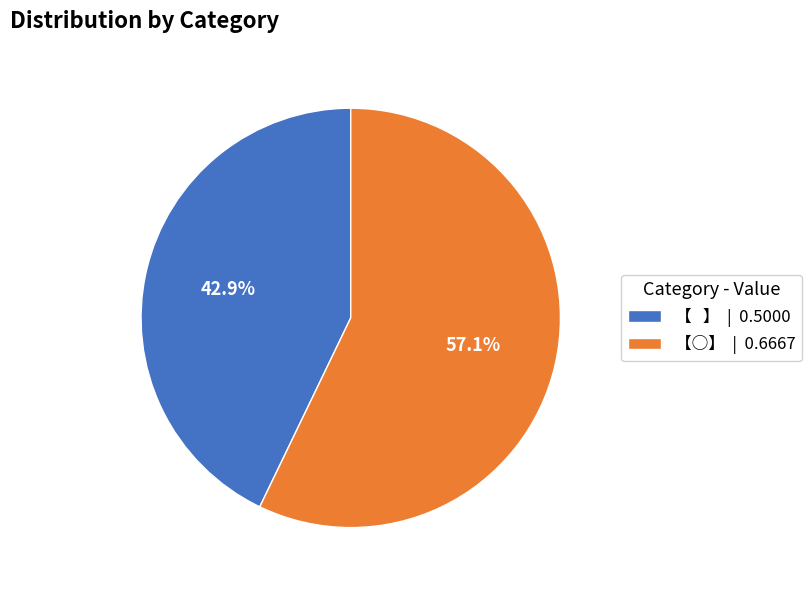

Does 【○】 | 0.6667 account for over 50% of the chart?

Yes